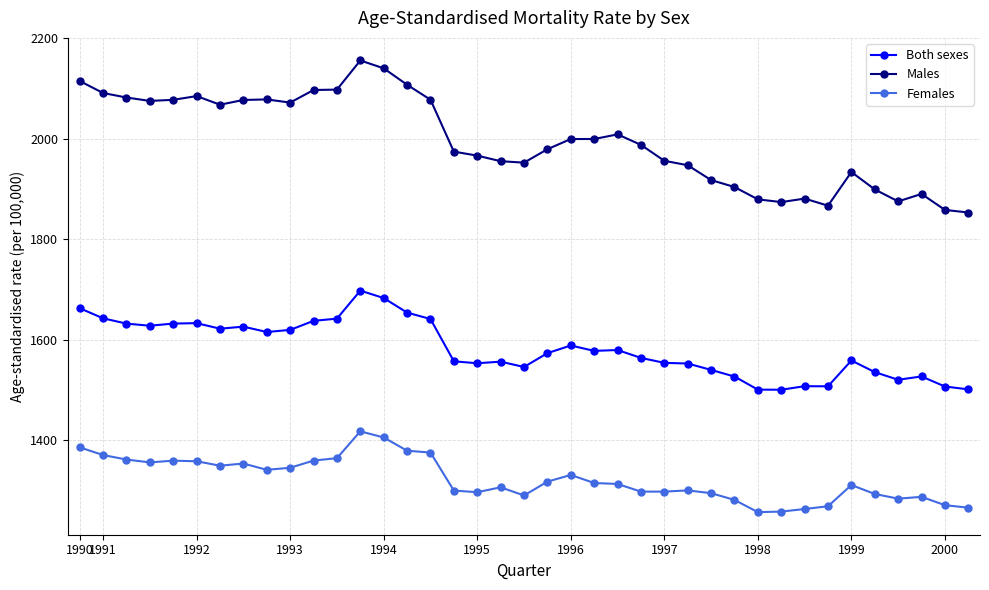

What is the highest value of the Both sexes series?

1697.8